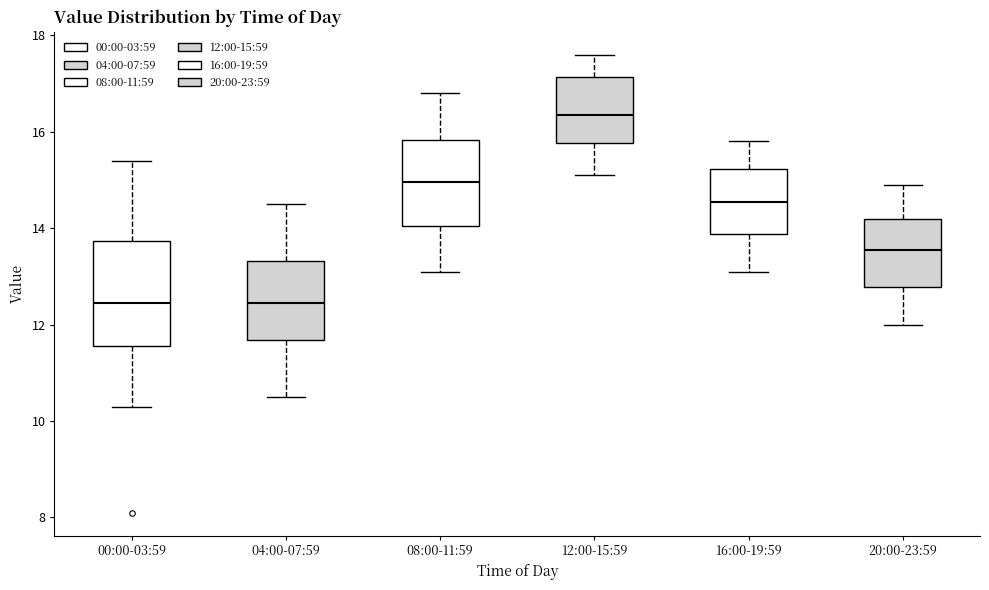

Reading left to right, transcribe this box plot: for each box, give where its median line is, the range the box spans, and where its two whiskers end, as read against the y-axis. The values are not printed on the chart, so give them approximately, as read against the axis.

00:00-03:59: median 12.4, box 11.6 to 13.8, whiskers 10.4 to 15.4
04:00-07:59: median 12.4, box 11.6 to 13.4, whiskers 10.6 to 14.6
08:00-11:59: median 15.0, box 14.0 to 15.8, whiskers 13.2 to 16.8
12:00-15:59: median 16.4, box 15.8 to 17.2, whiskers 15.2 to 17.6
16:00-19:59: median 14.6, box 13.8 to 15.2, whiskers 13.2 to 15.8
20:00-23:59: median 13.6, box 12.8 to 14.2, whiskers 12.0 to 15.0